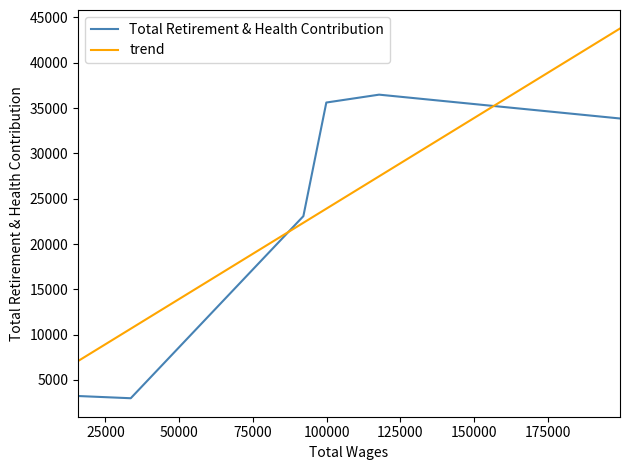

Count the number of data series in this chart.

2